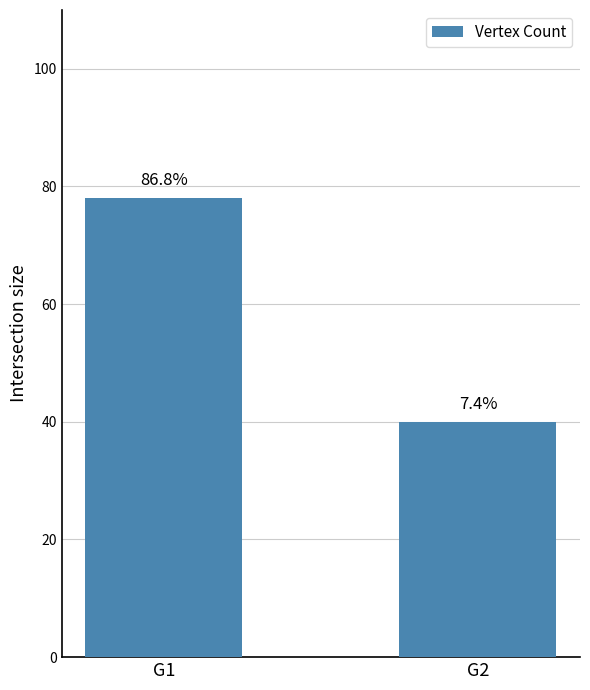

Which has a higher value, G1 or G2?

G1